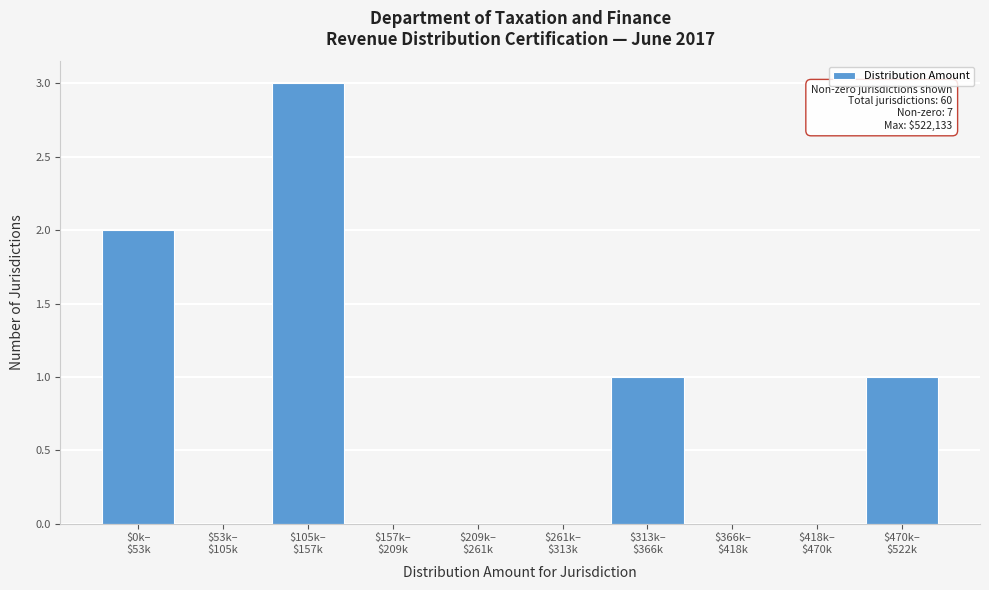

What is the greatest value displayed?

3